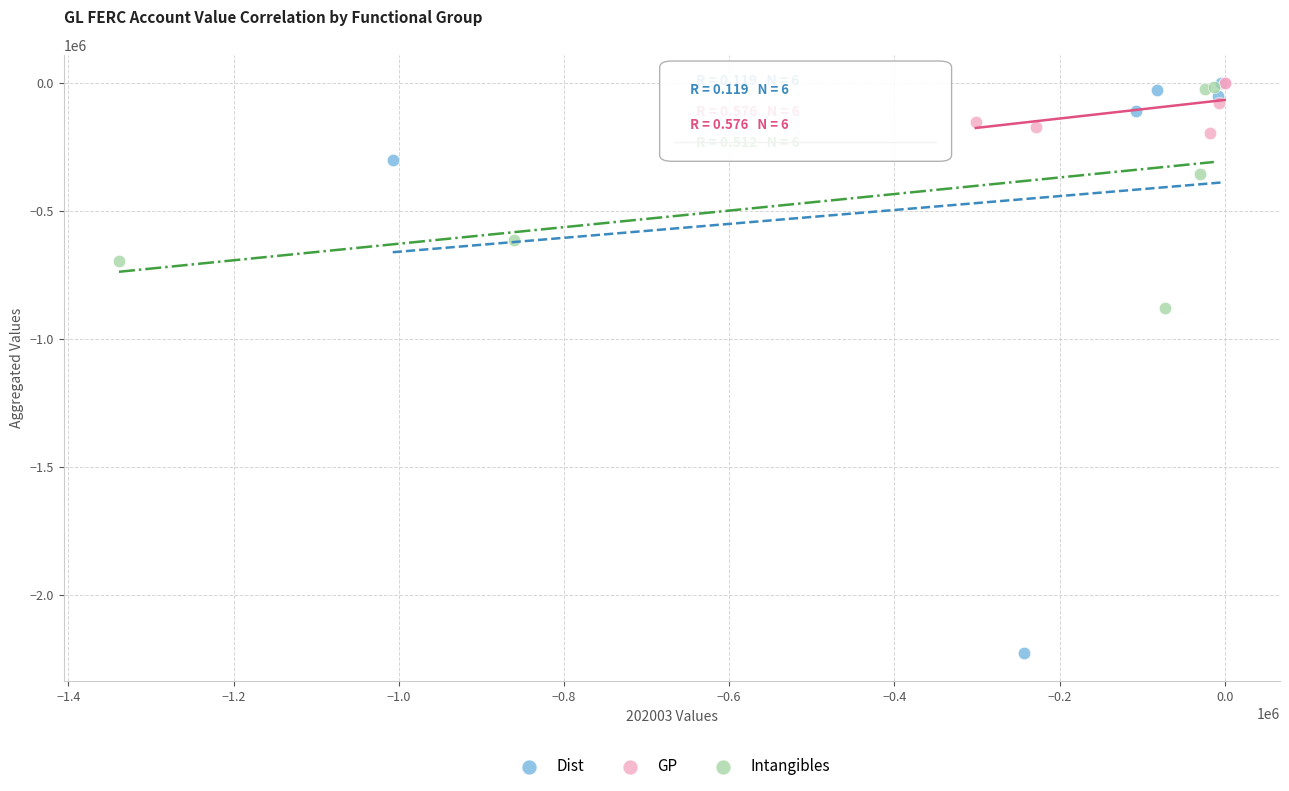

What are all the series names shown in the legend?

Dist, GP, Intangibles